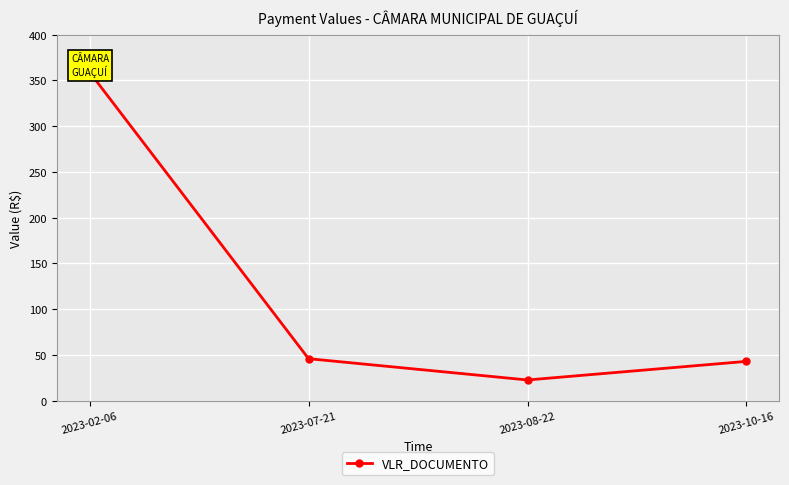

Reading right to left, what are all the values shown in this chart?

43.0	22.7	45.9	359.0